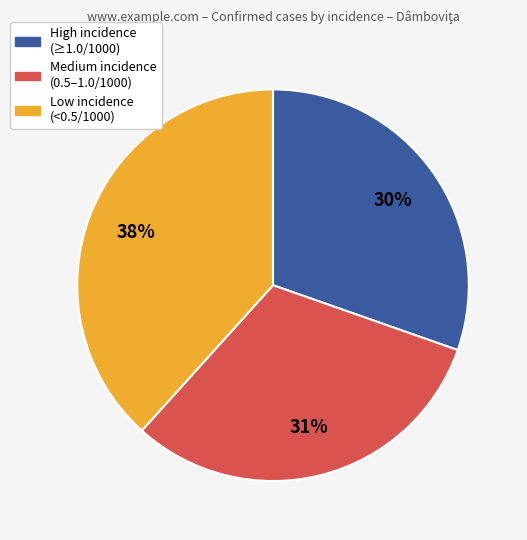

How many segments does this pie chart have?

3